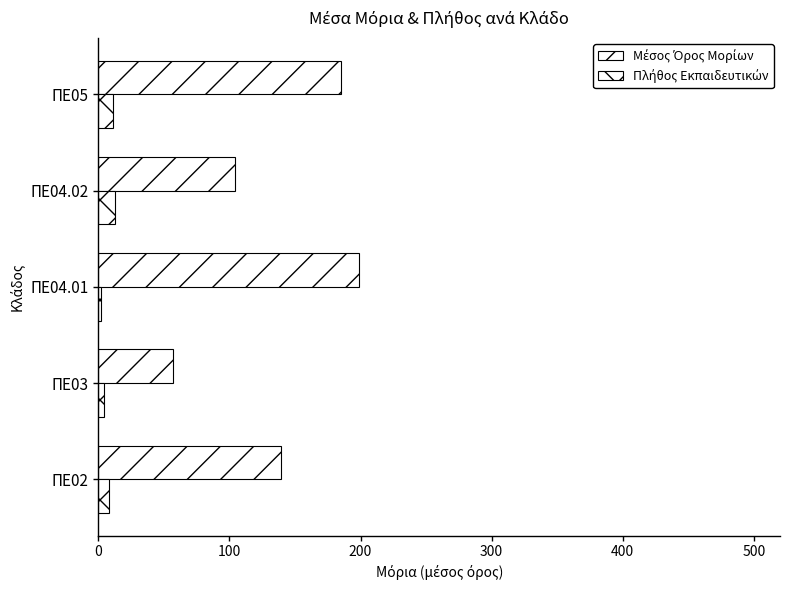

Count the number of data series in this chart.

2